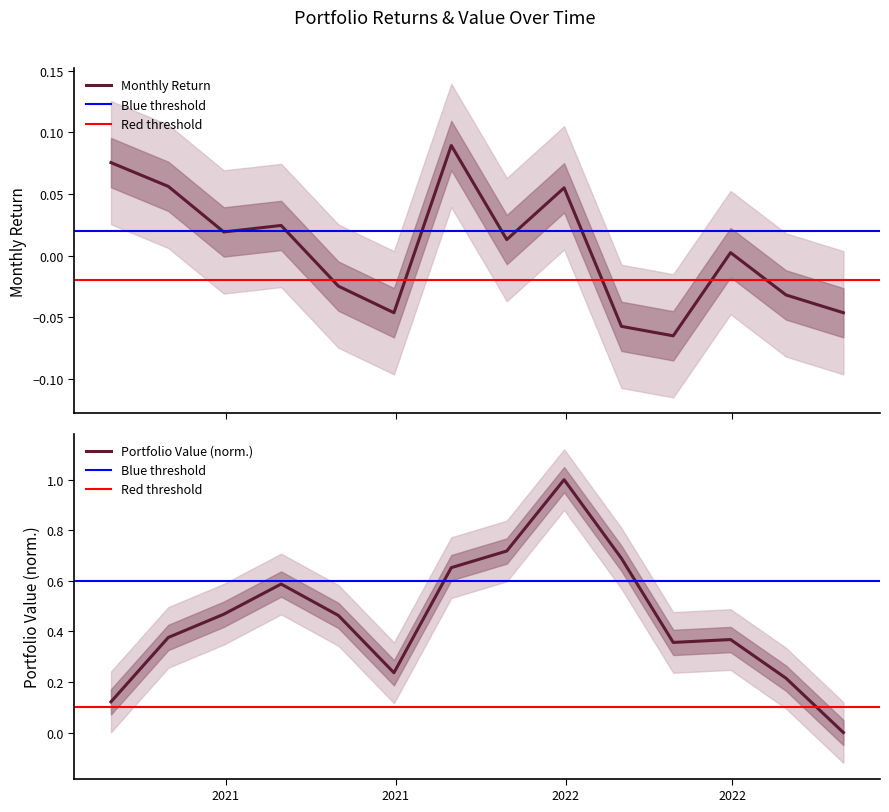

What is the value of the values point at the 6th from the left?

0.2